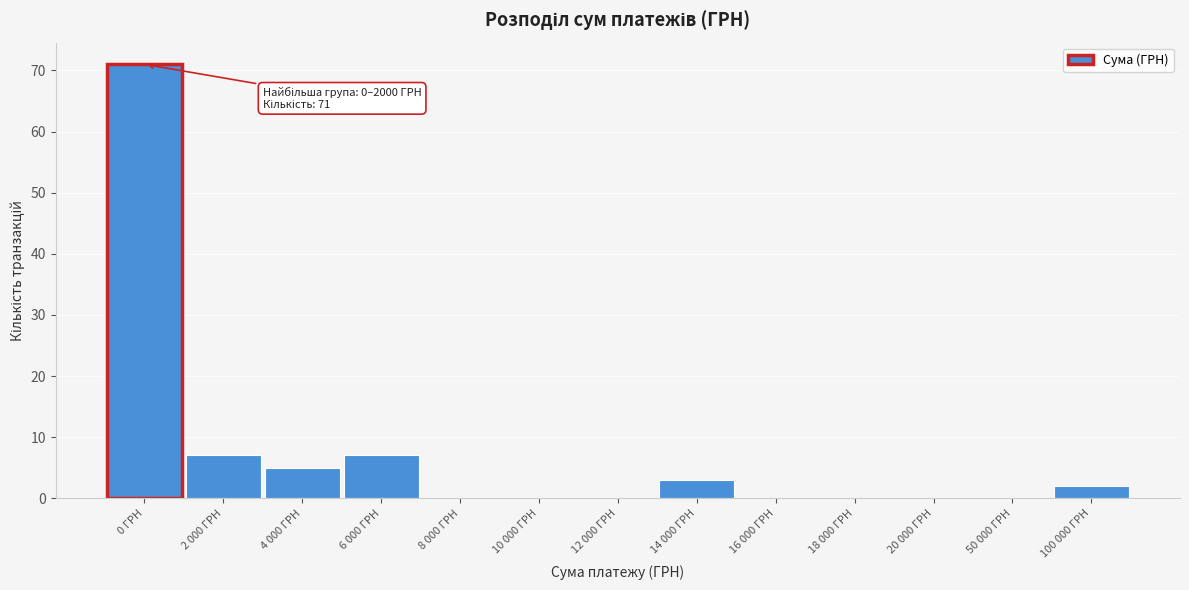

Reading left to right, transcribe all the data shown in this chart.

0 ГРН=71	2 000 ГРН=7	4 000 ГРН=5	6 000 ГРН=7	8 000 ГРН=0	10 000 ГРН=0	12 000 ГРН=0	14 000 ГРН=3	16 000 ГРН=0	18 000 ГРН=0	20 000 ГРН=0	50 000 ГРН=0	100 000 ГРН=2